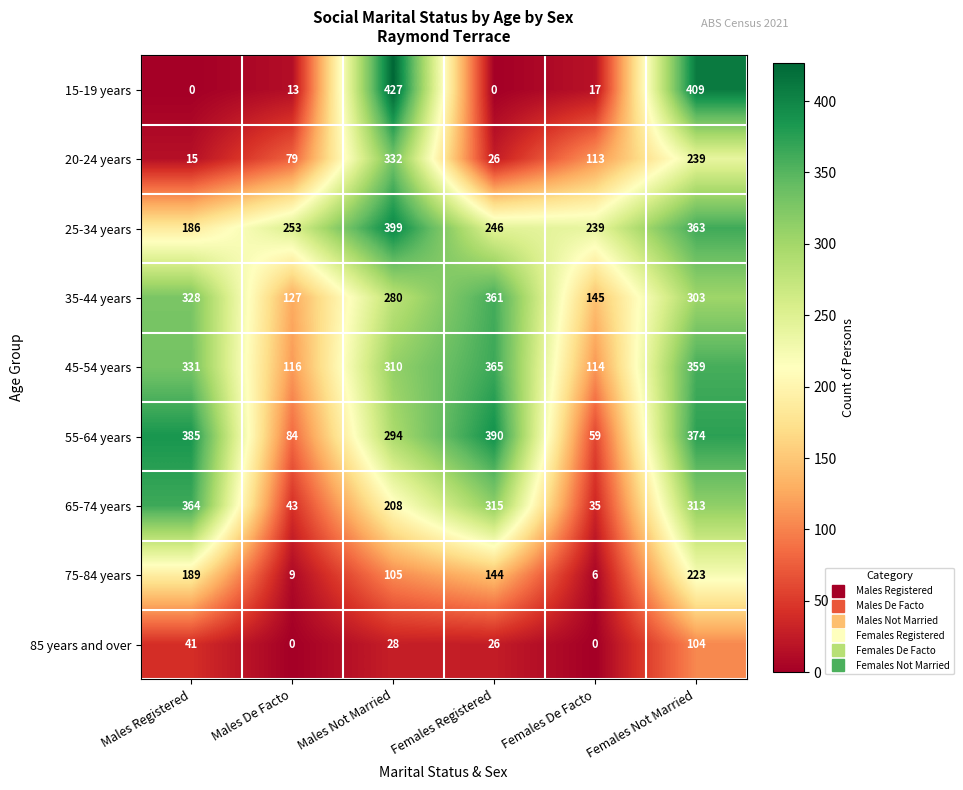

List the series in order of their peak value, lowest first.

85 years and over, 75-84 years, 20-24 years, 35-44 years, 65-74 years, 45-54 years, 55-64 years, 25-34 years, 15-19 years